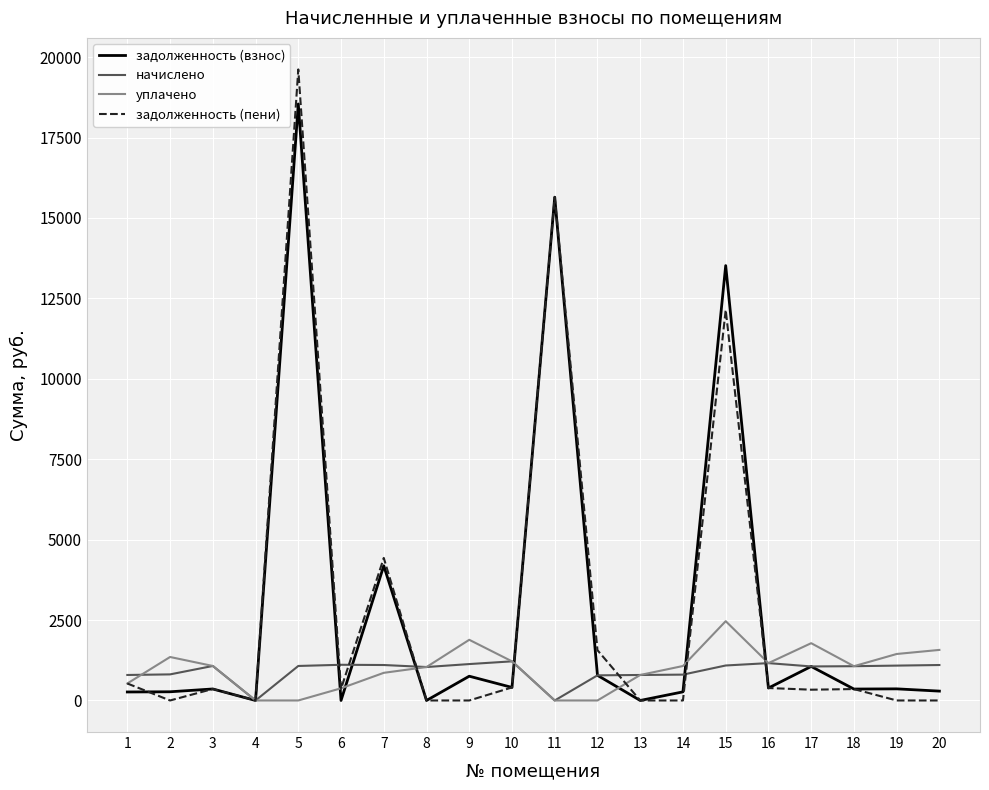

What is the maximum value for задолженность (взнос)?

18545.3